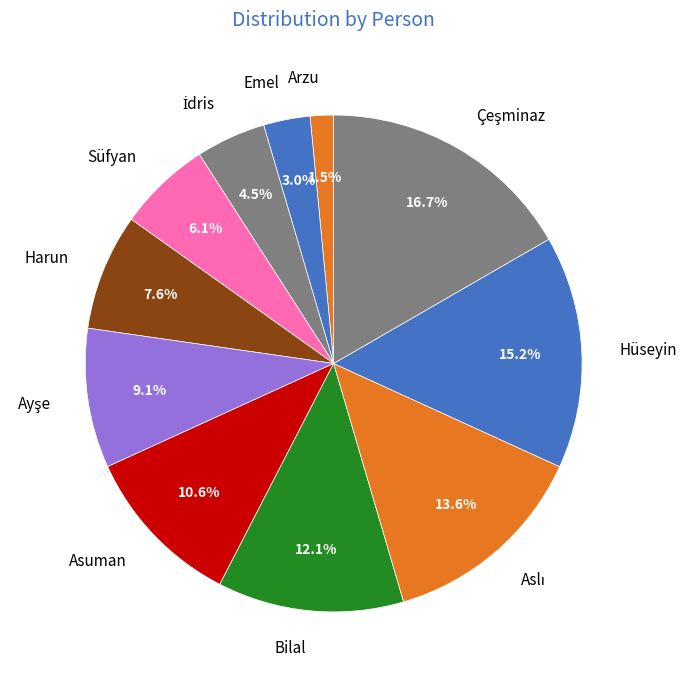

What is the smallest slice in the pie chart?

Arzu